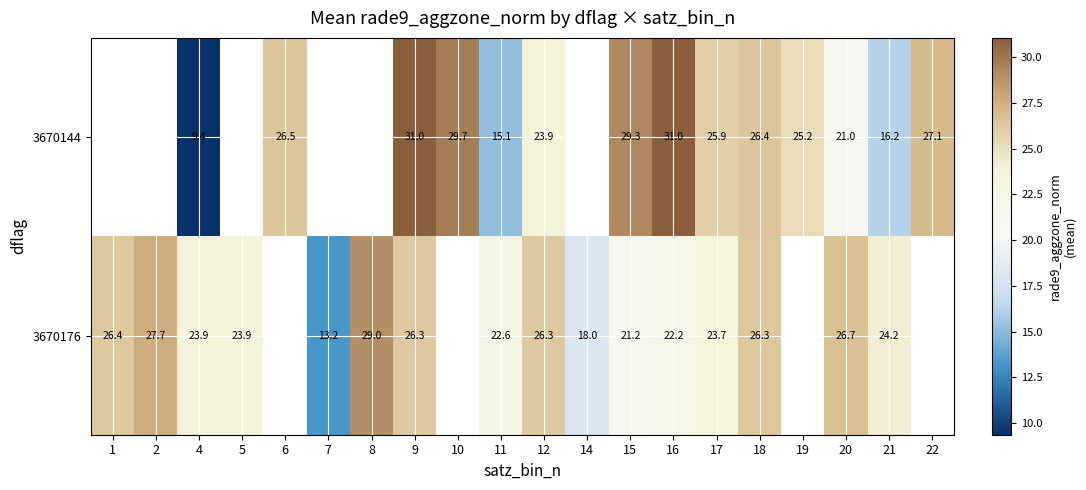

Is the value of 3670176 at 7 greater than the value of 3670144 at 21?

No